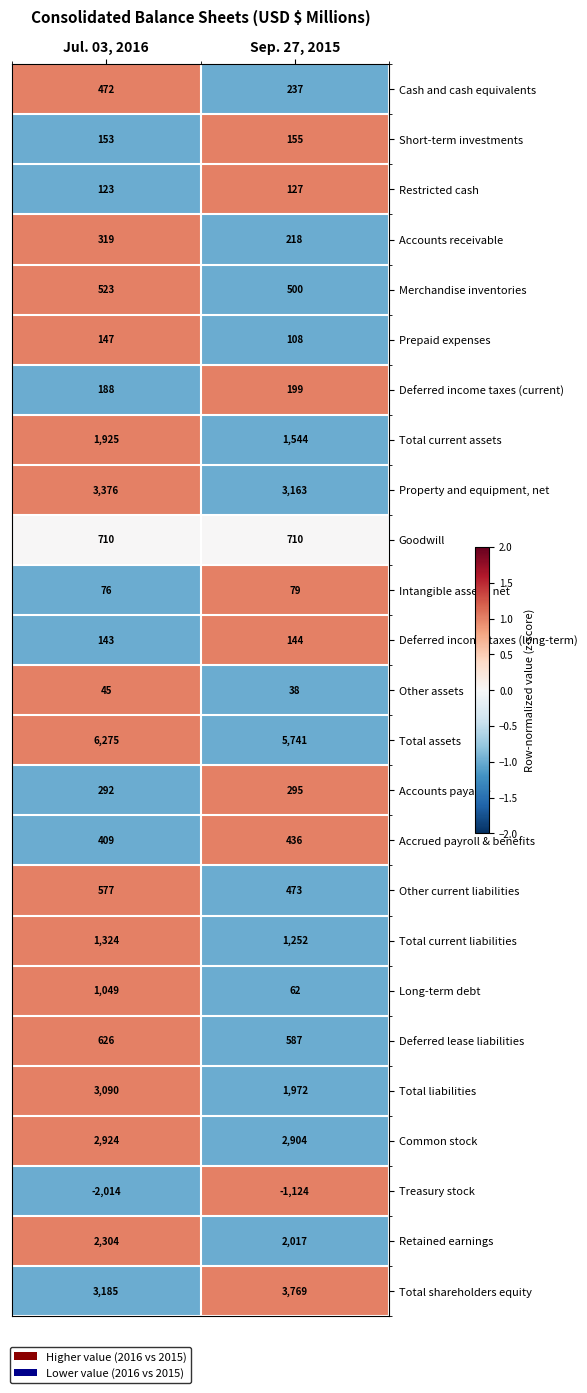

At how many categories does at least one series exceed 0?

2